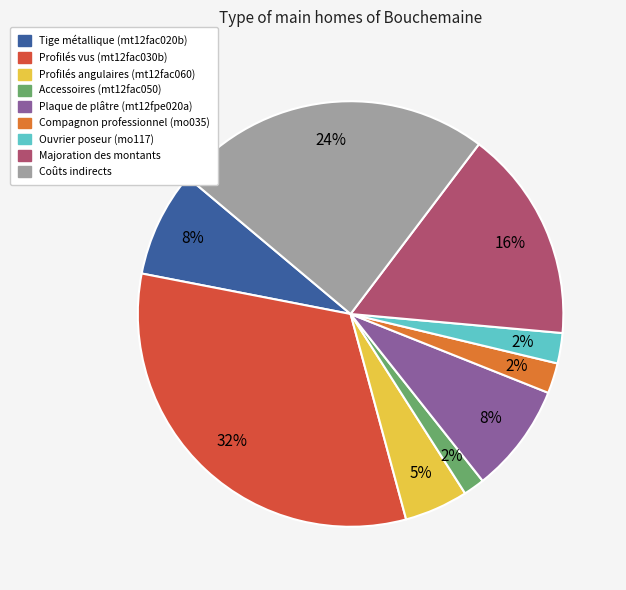

True or false: Plaque de plâtre (mt12fpe020a) accounts for 8% of the total.

True